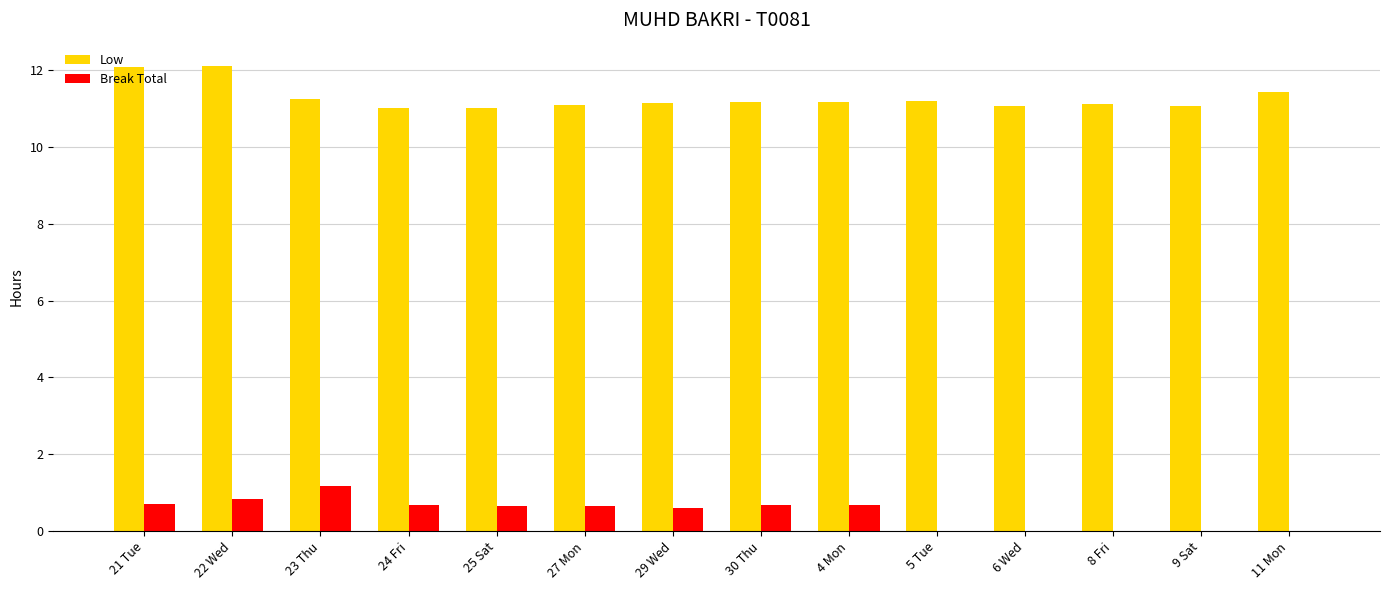

What are all the series names shown in the legend?

Low, Break Total